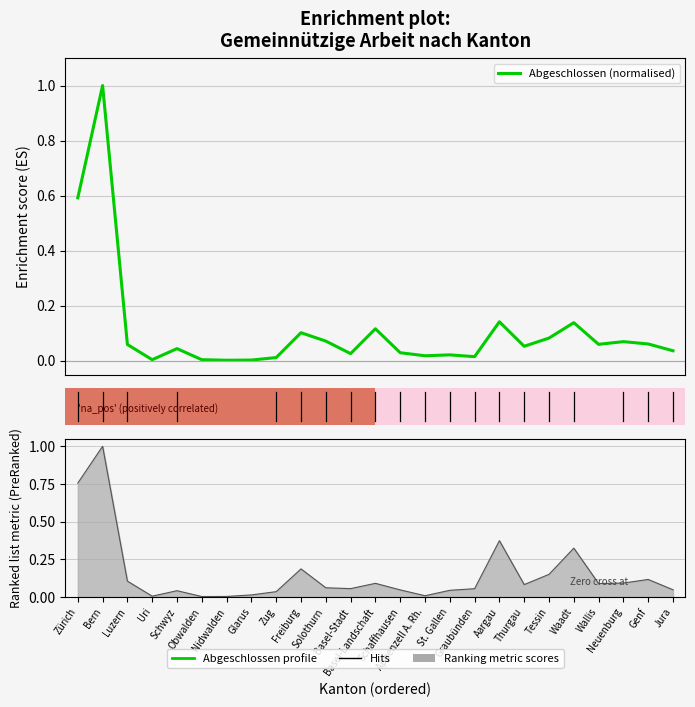

Where is the first local maximum for Einsatzstunden?

Bern